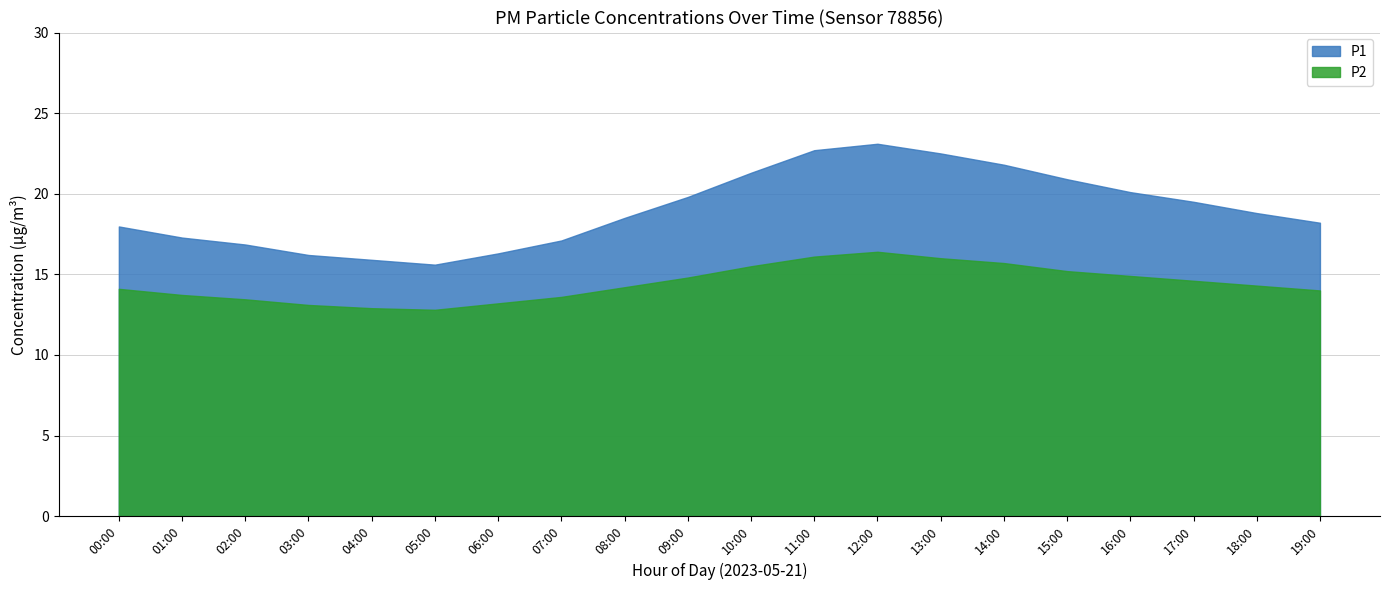

How many interior local valleys does the P2 series have?

1